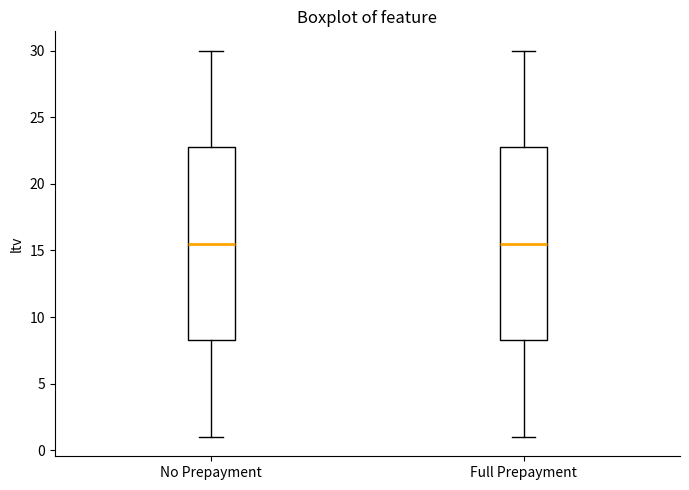

Reading left to right, read every box against the y-axis: the position of its median line, the range the box covers, and the ends of its whiskers. The values are not printed on the chart, so give them approximately, as read against the axis.

No Prepayment: median 15.5, box 8.5 to 23.0, whiskers 1.0 to 30.0
Full Prepayment: median 15.5, box 8.5 to 23.0, whiskers 1.0 to 30.0